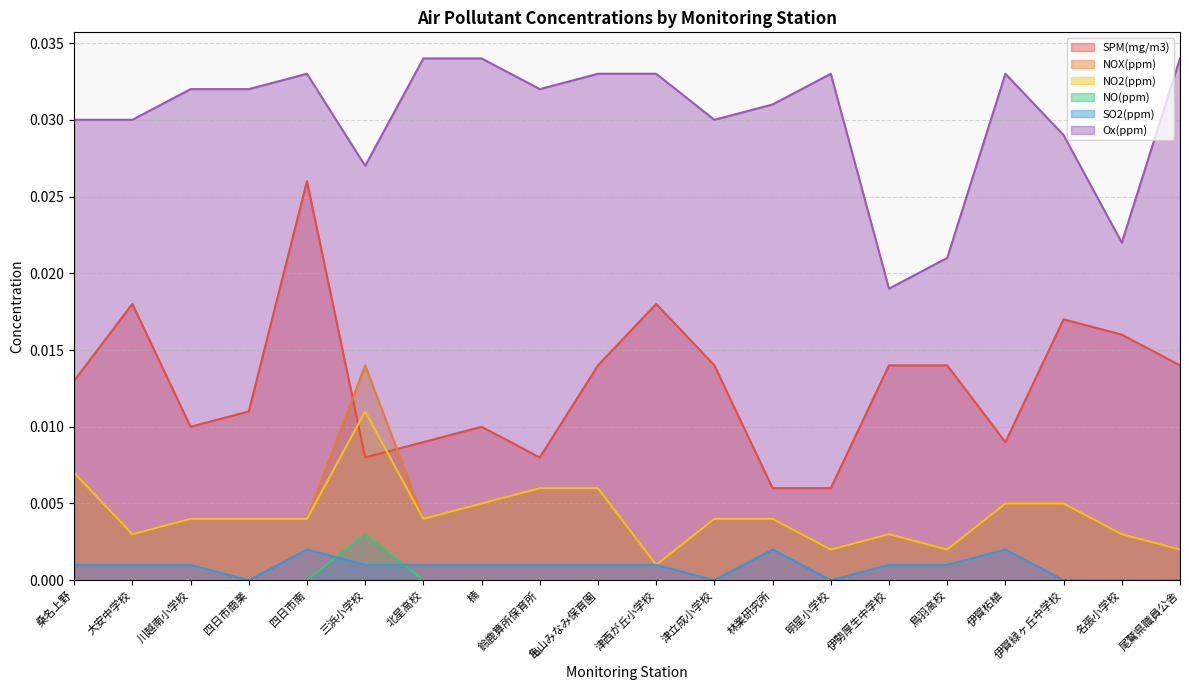

True or false: NO(ppm) has a value of 0.0 at 林業研究所.

True